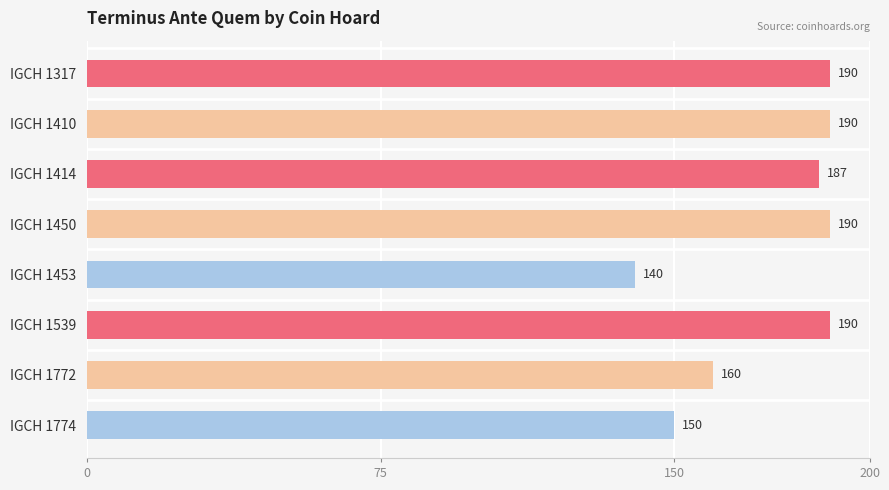

How many bars are there in total?

8